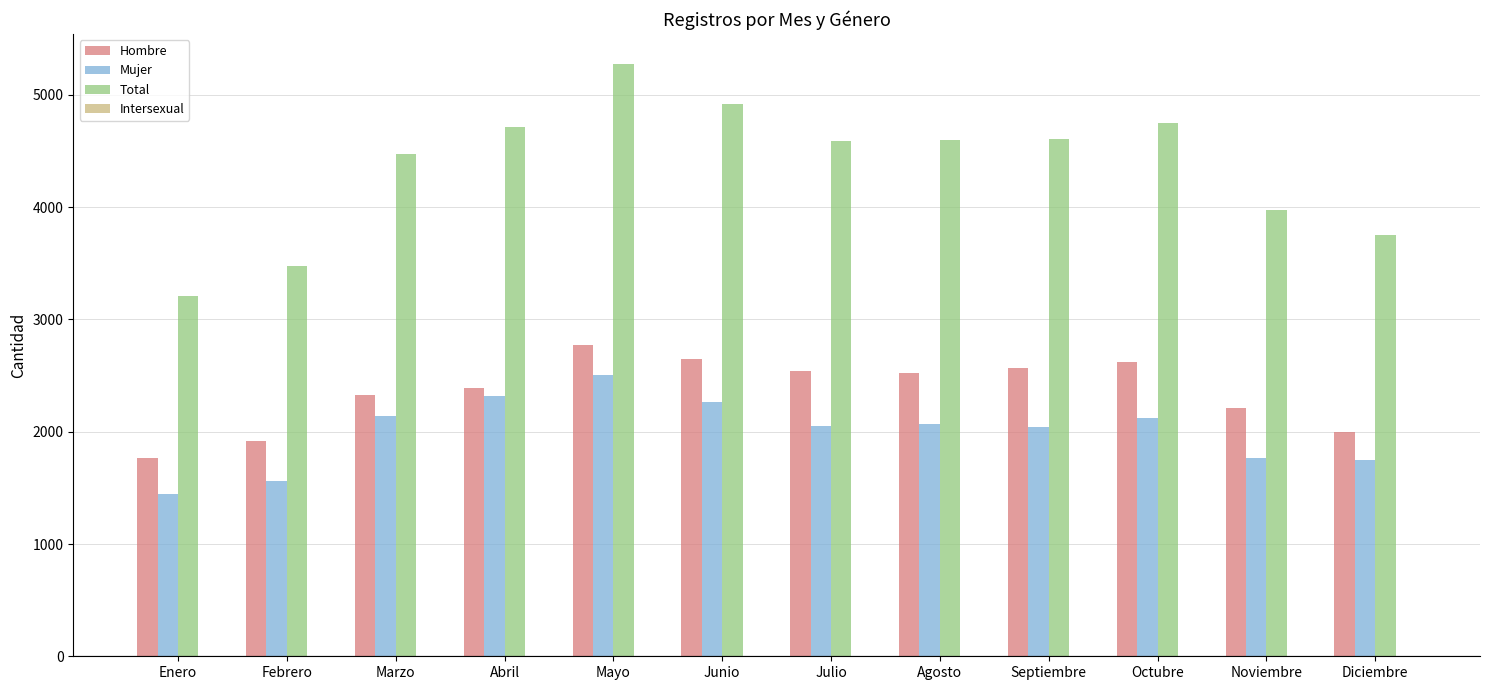

Which series has the largest range (max minus min)?

Total